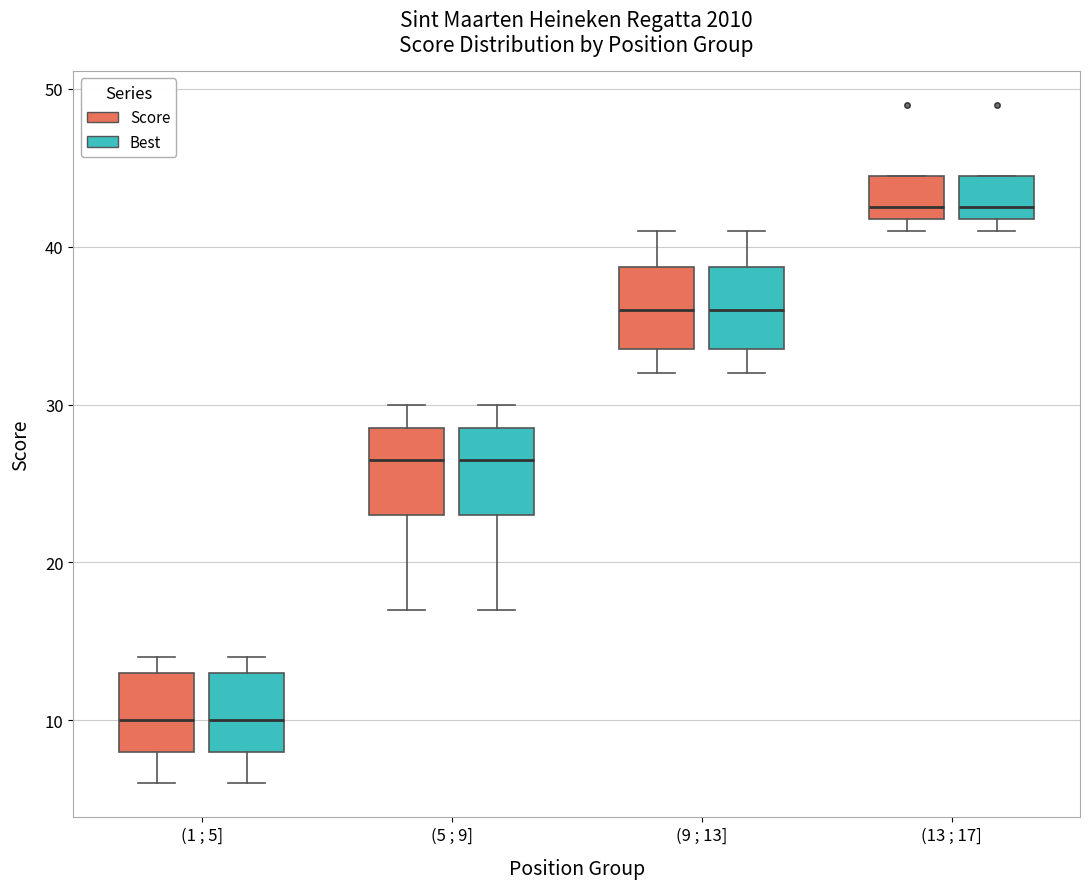

Reading left to right, read every box against the y-axis: the position of its median line, the range the box covers, and the ends of its whiskers. The values are not printed on the chart, so give them approximately, as read against the axis.

(1 ; 5] (Score): median 10, box 8 to 13, whiskers 6 to 14
(1 ; 5] (Best): median 10, box 8 to 13, whiskers 6 to 14
(5 ; 9] (Score): median 27, box 23 to 29, whiskers 17 to 30
(5 ; 9] (Best): median 27, box 23 to 29, whiskers 17 to 30
(9 ; 13] (Score): median 36, box 34 to 39, whiskers 32 to 41
(9 ; 13] (Best): median 36, box 34 to 39, whiskers 32 to 41
(13 ; 17] (Score): median 43, box 42 to 45, whiskers 41 to 45
(13 ; 17] (Best): median 43, box 42 to 45, whiskers 41 to 45